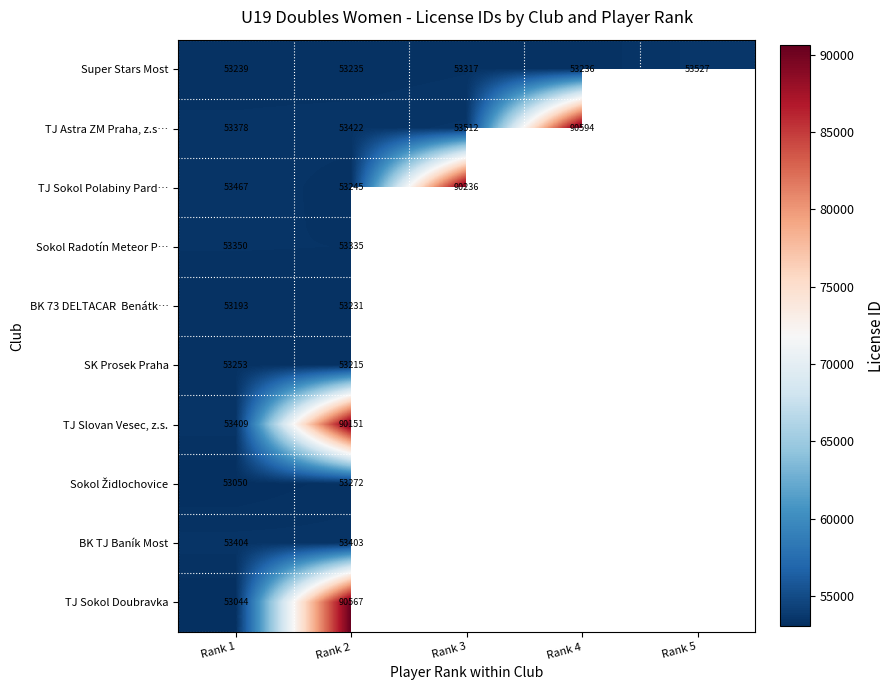

The value of TJ Slovan Vesec, z.s. at Rank 1 is 23447. True or false?

False